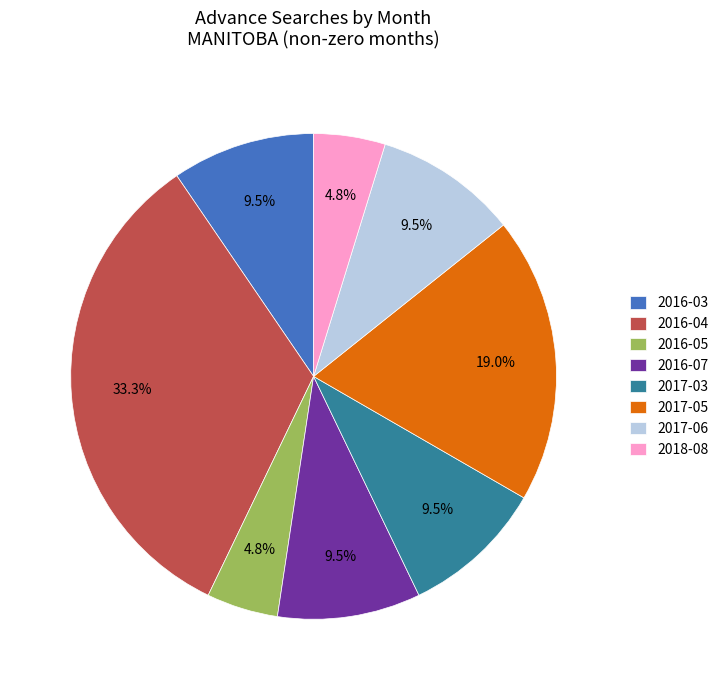

Is there any slice that represents more than half of the pie?

No